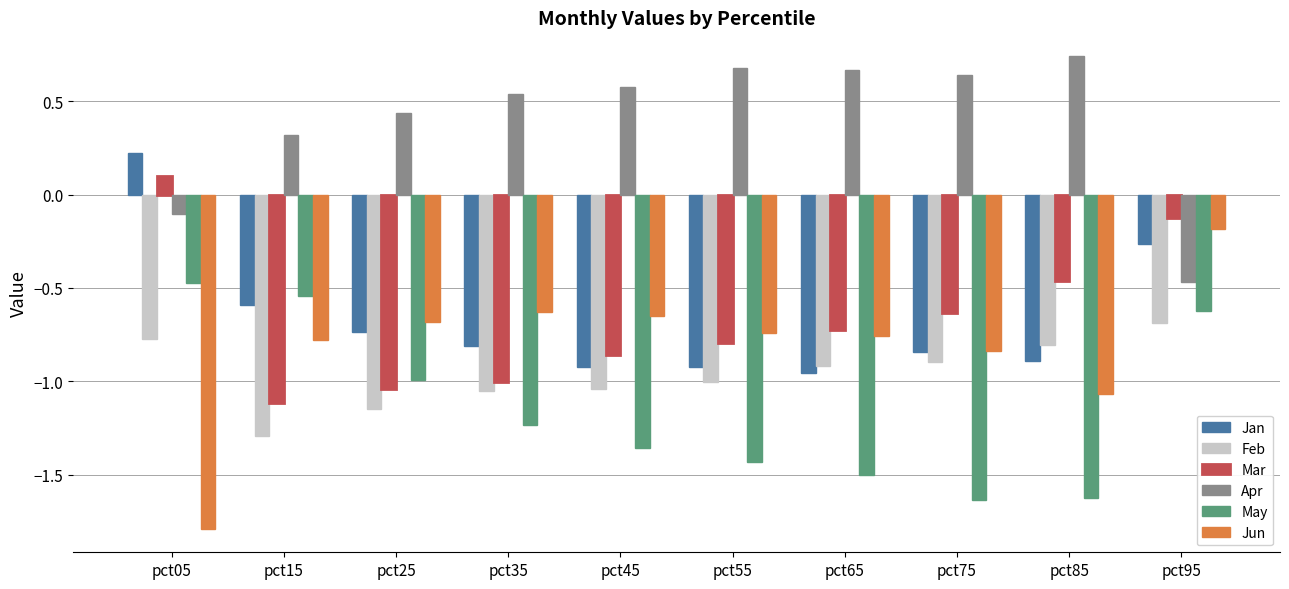

Is it true that Apr equals 0.6 at pct75?

True